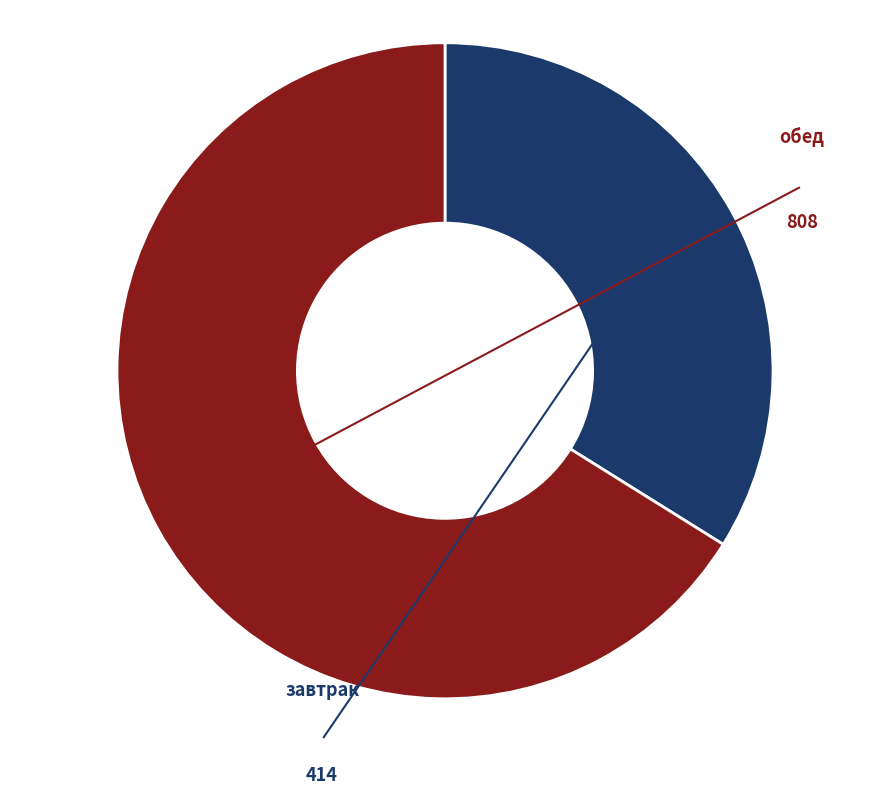

Is there any slice that represents more than half of the pie?

Yes